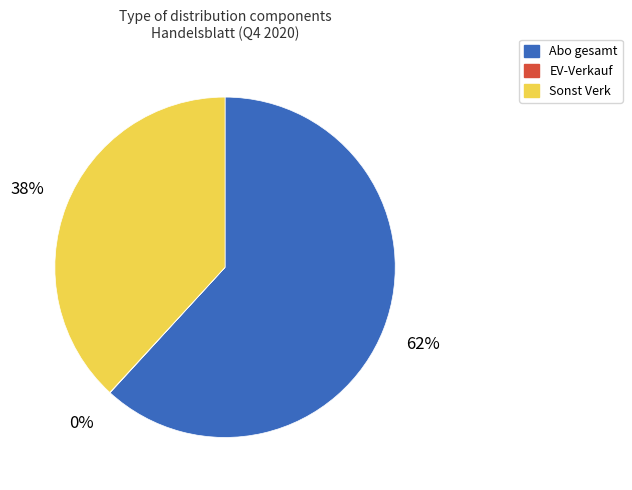

To the nearest percent, what is the average slice percentage?

33%